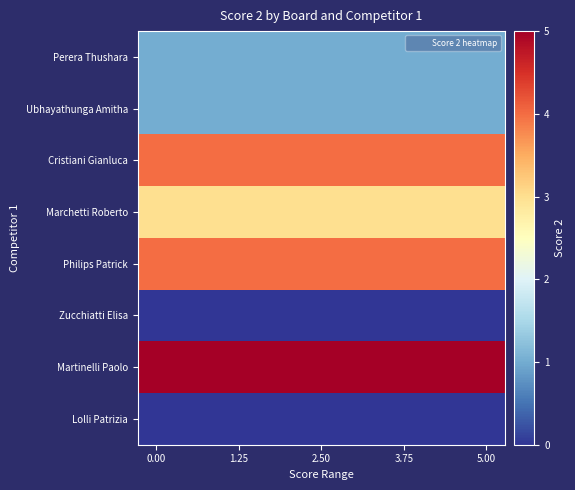

Reading right to left, list all the values displayed in this chart.

Perera Thushara: 1	1	1	1	1	1	1	1	1	1
Ubhayathunga Amitha: 1	1	1	1	1	1	1	1	1	1
Cristiani Gianluca: 4	4	4	4	4	4	4	4	4	4
Marchetti Roberto: 3	3	3	3	3	3	3	3	3	3
Philips Patrick: 4	4	4	4	4	4	4	4	4	4
Zucchiatti Elisa: 0	0	0	0	0	0	0	0	0	0
Martinelli Paolo: 5	5	5	5	5	5	5	5	5	5
Lolli Patrizia: 0	0	0	0	0	0	0	0	0	0